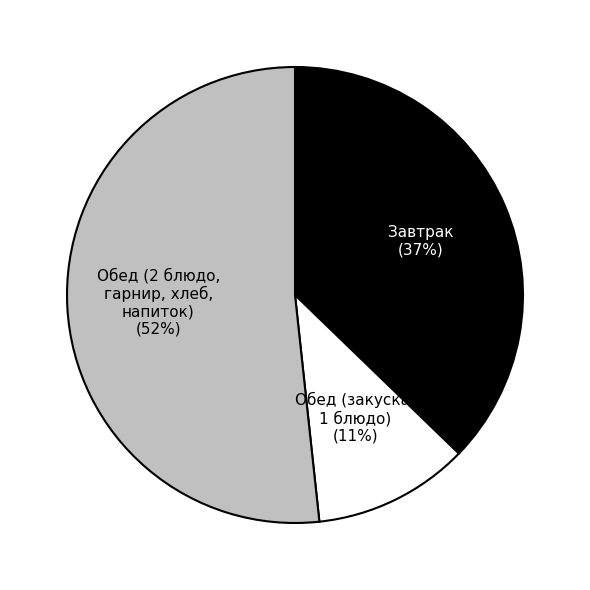

Is there a majority slice in this chart?

Yes